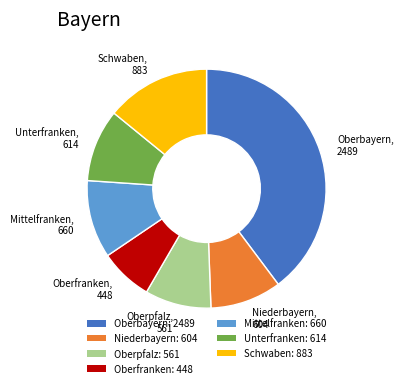

Which slice is the largest?

Oberbayern